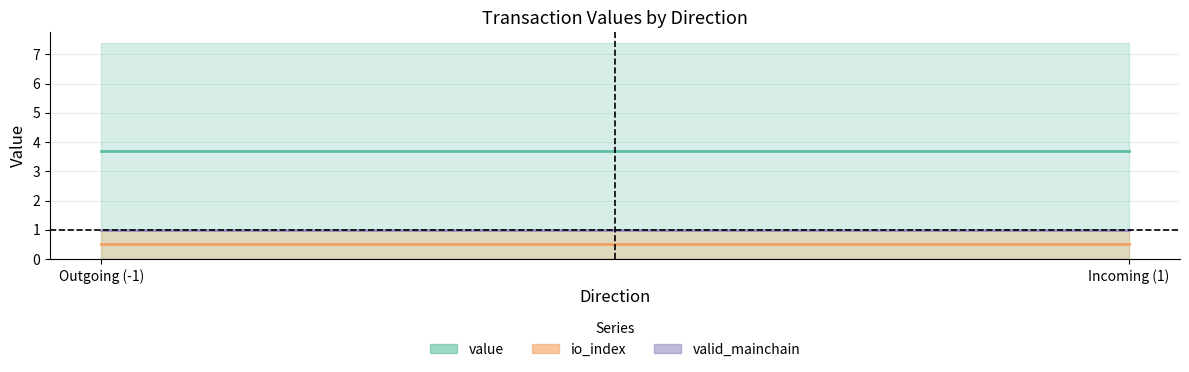

Rank the series at Incoming (1) from highest to lowest value.

value, valid_mainchain, io_index